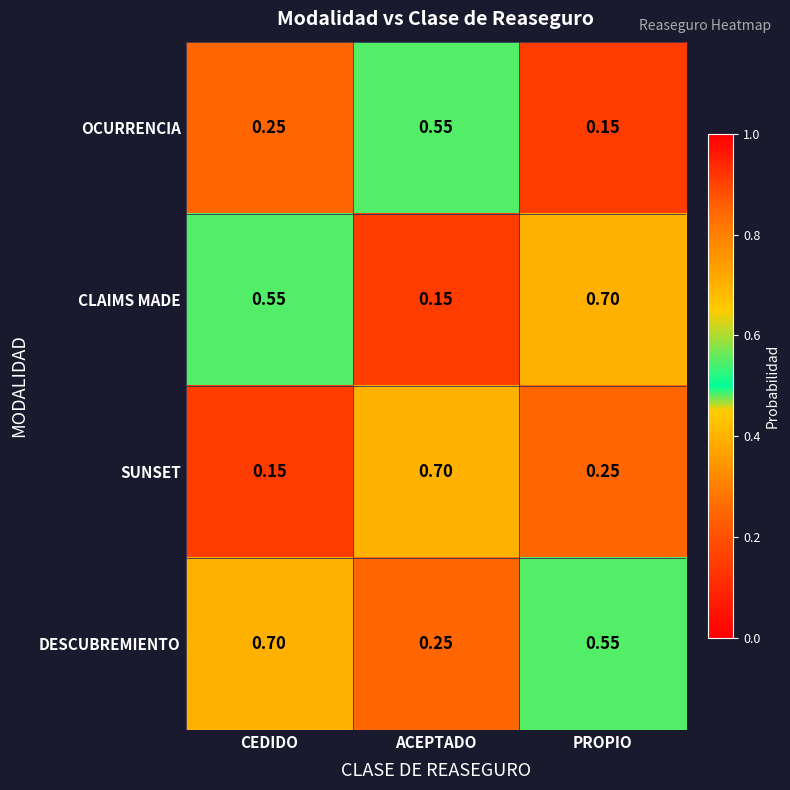

Which series has the largest total across all categories?

DESCUBREMIENTO